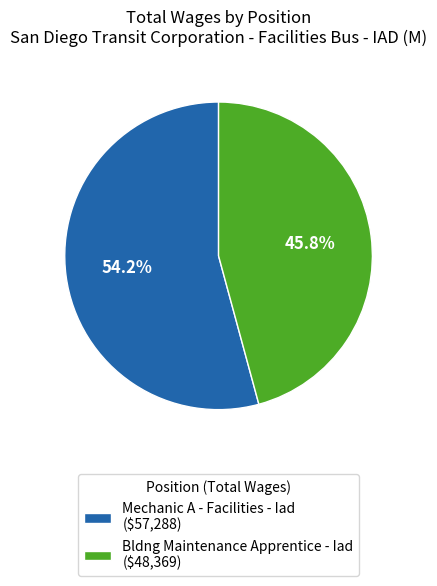

The Bldng Maintenance Apprentice - Iad slice represents 52% of the pie. True or false?

False